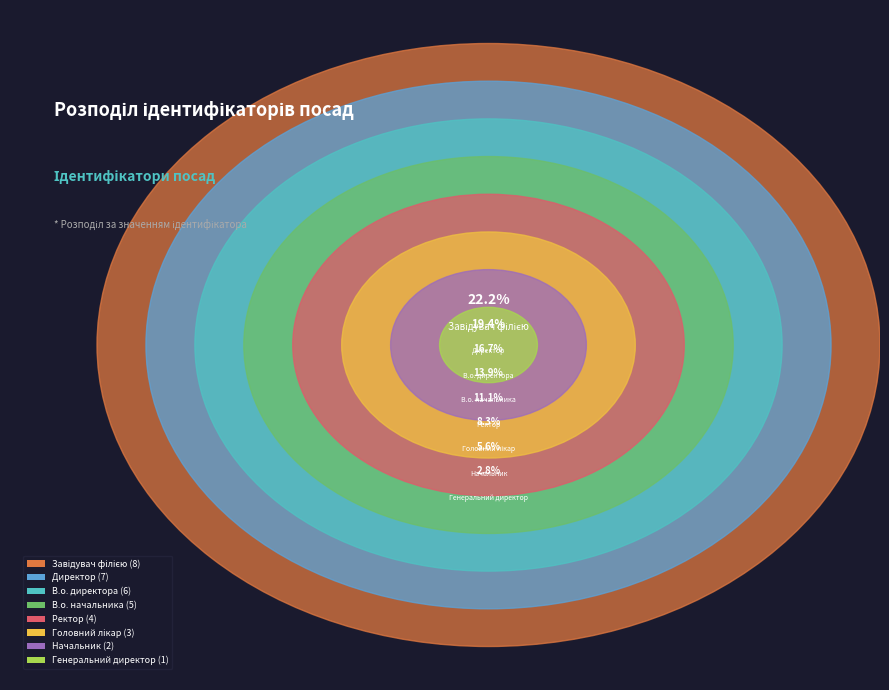

How many slices are in this pie chart?

8